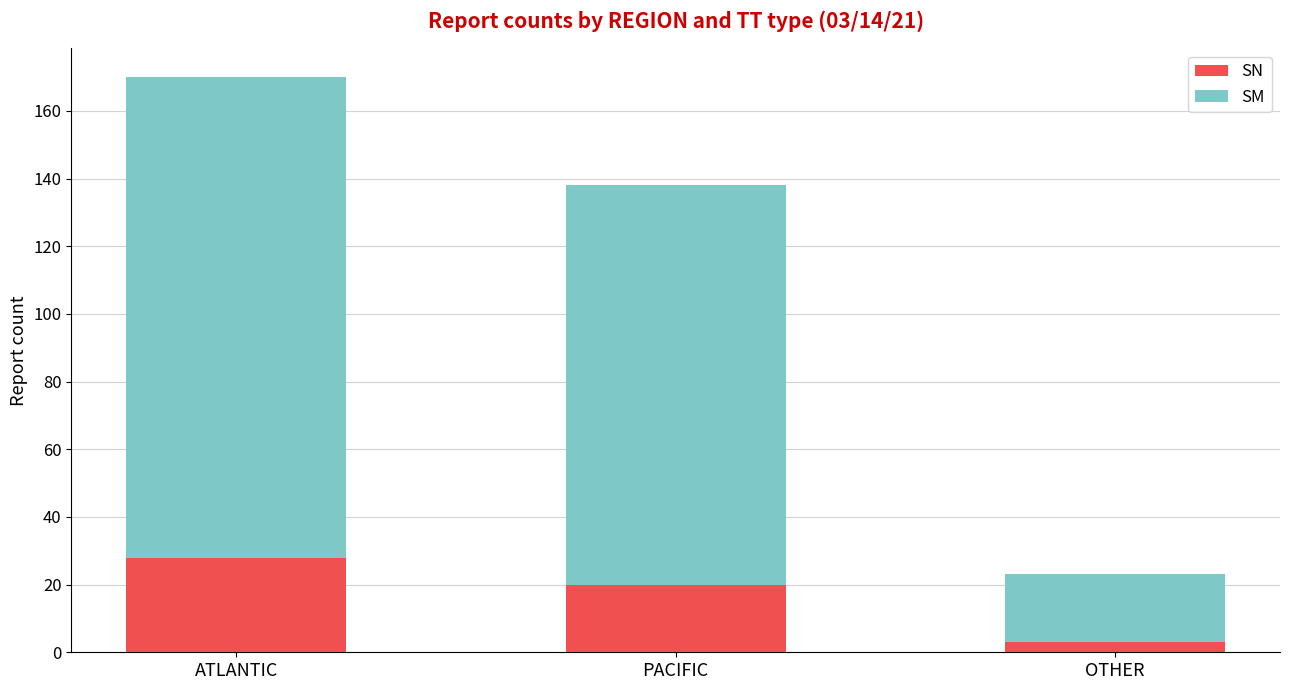

What is the difference between the maximum and minimum values in the SN series?

25